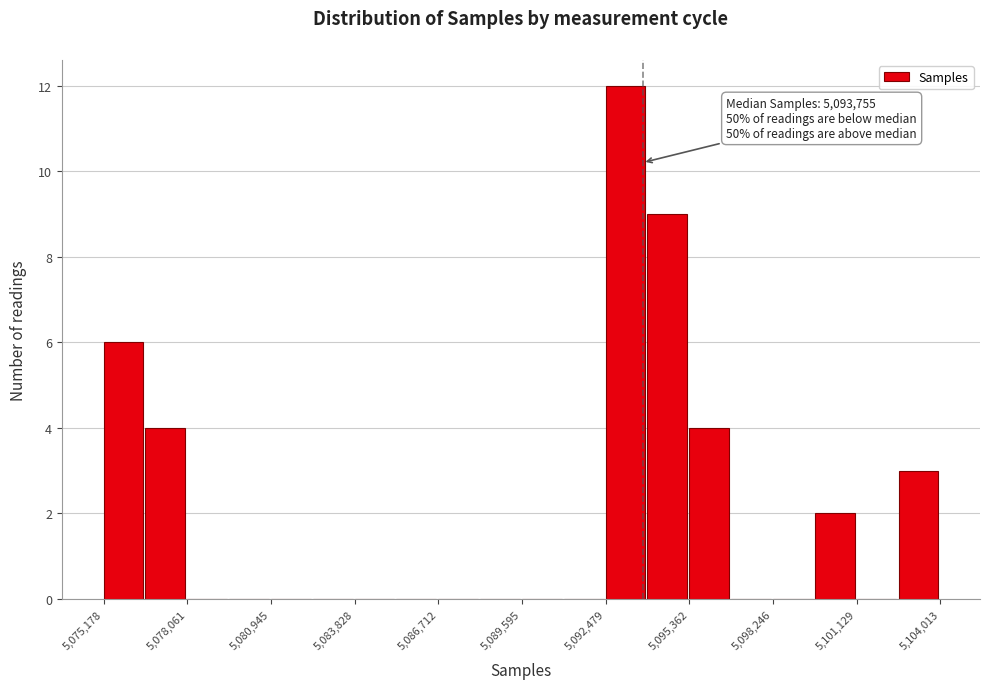

Read against the x-axis, roughly where is the centre of the tallest bar?

5093000